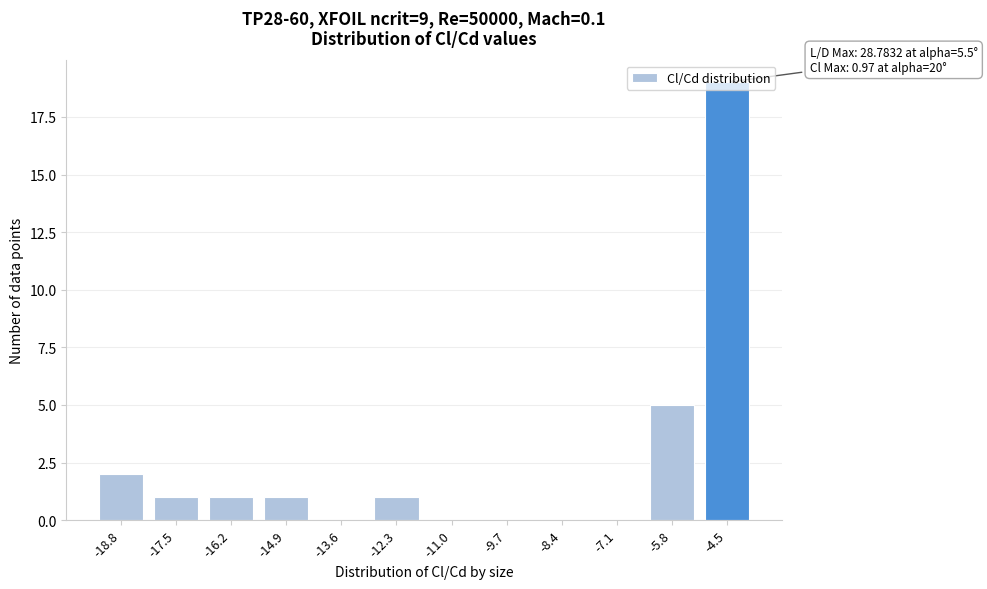

Is it true that the value at -8.4 is 10?

False